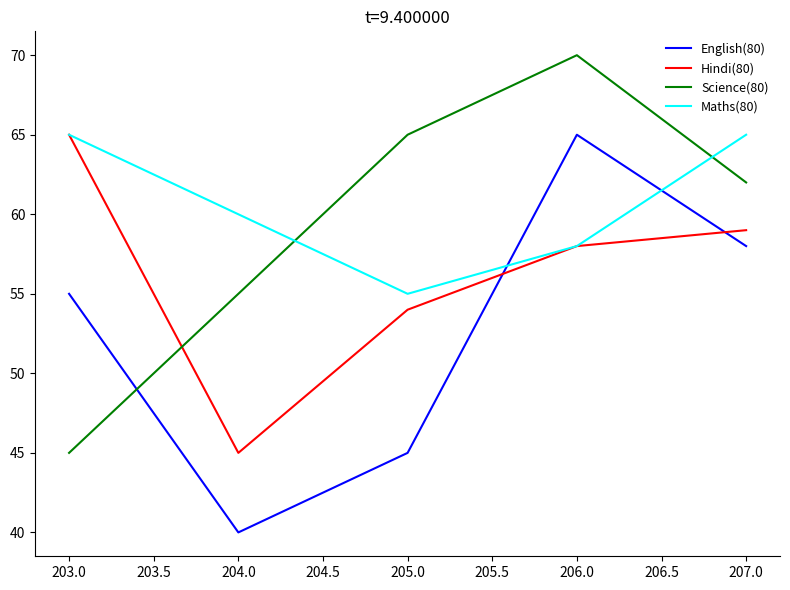

At which label is Hindi(80) closest to 55?

205.0